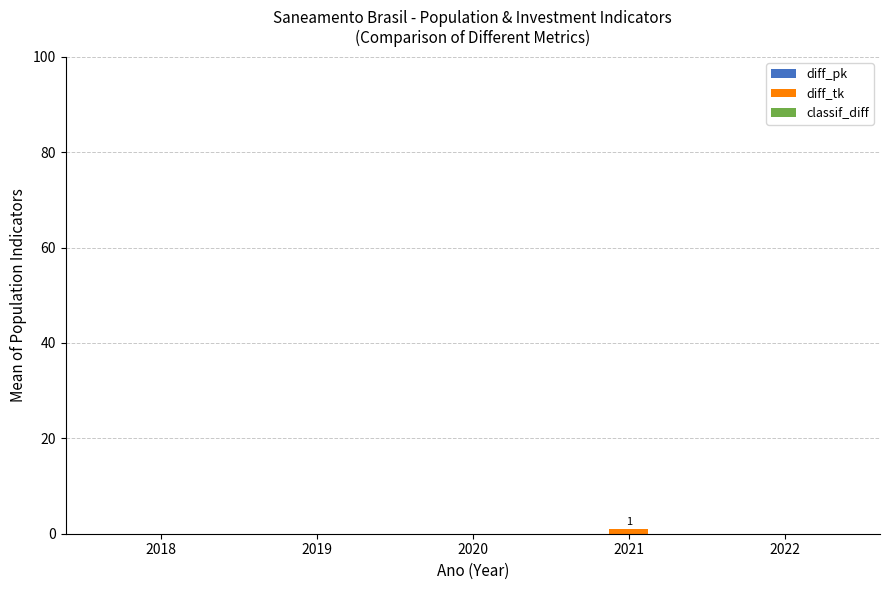

The chart shows a value of 0 at 2018. True or false?

True